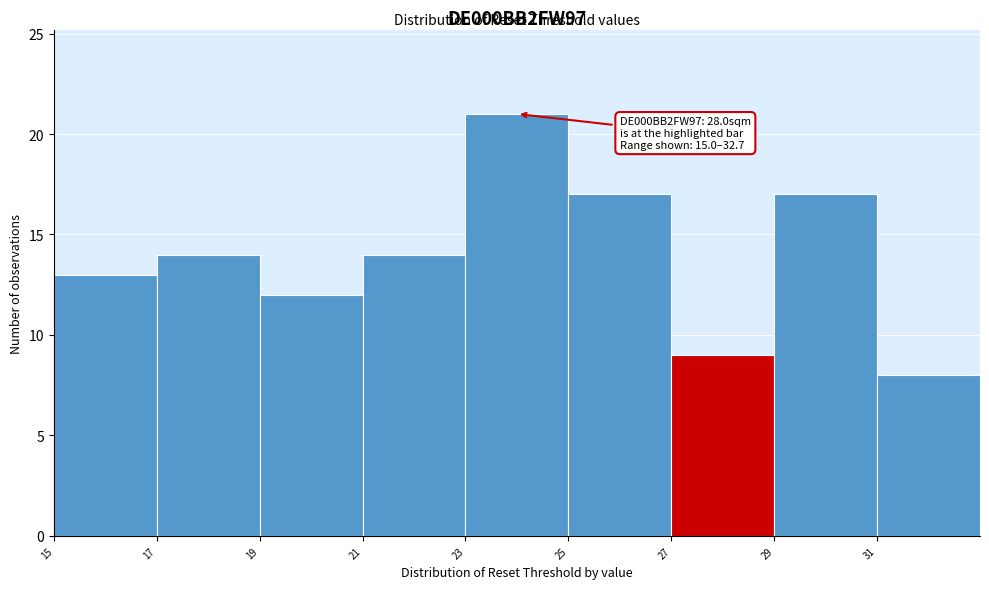

Which range on the x-axis has the tallest bar?

23 to 25